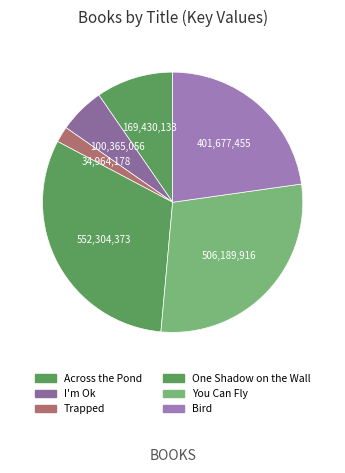

To the nearest percent, what portion does Bird represent?

23%